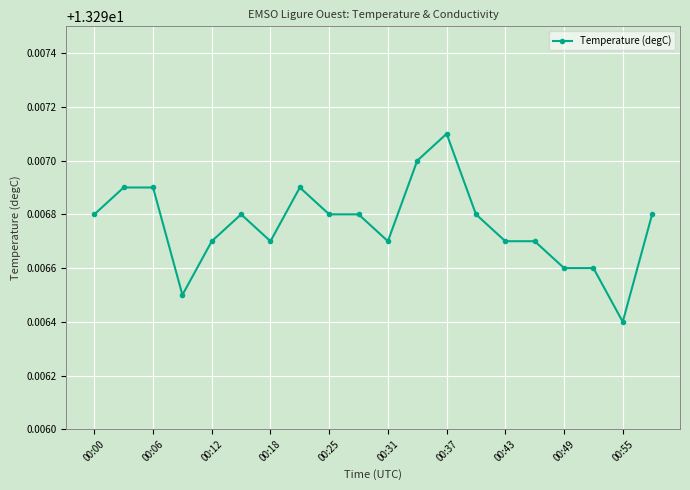

True or false: there are more than 0 points higher than both neighbors.

True